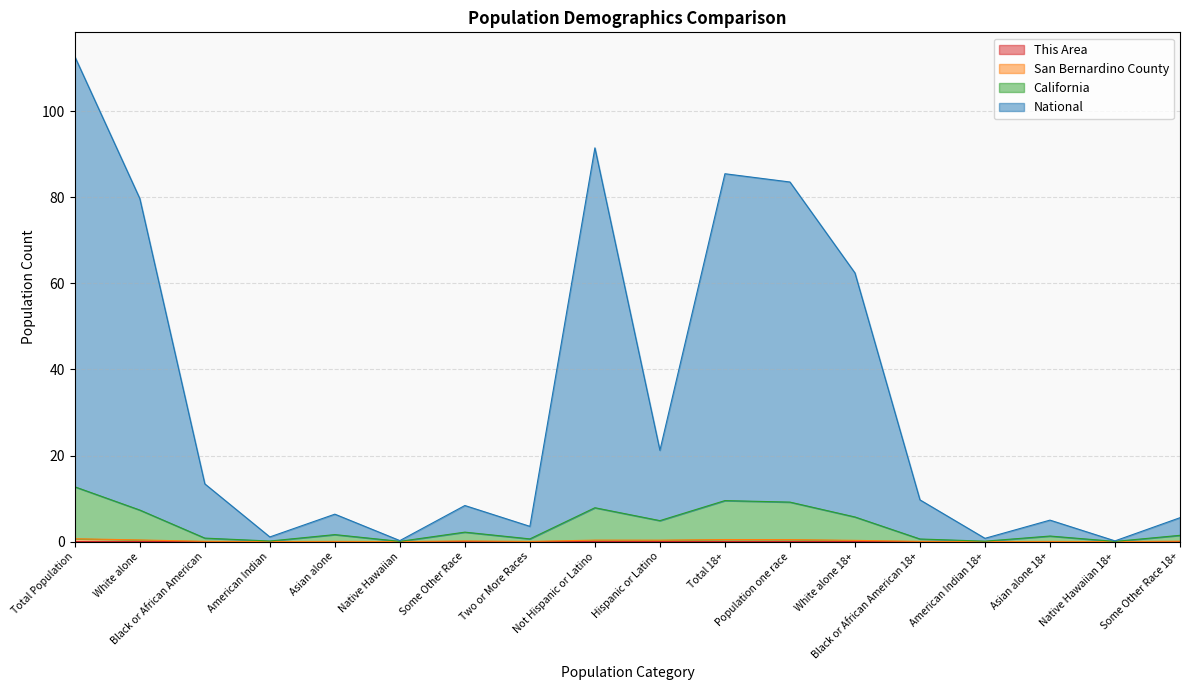

True or false: San Bernardino County and National intersect in this chart.

False